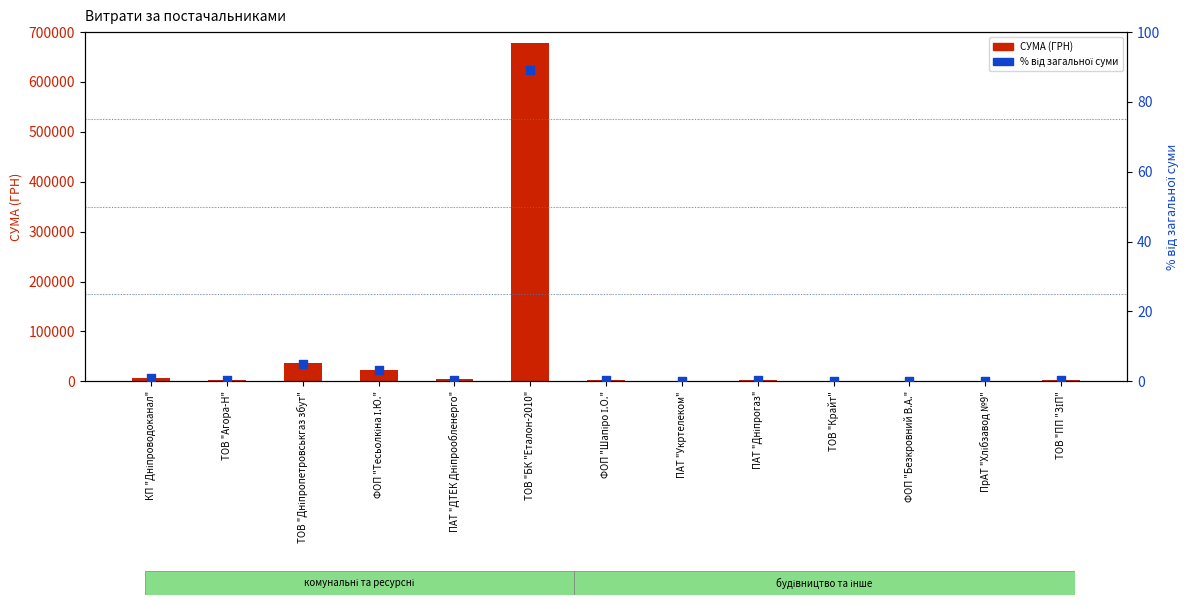

Is the value of СУМА (ГРН) at ПрАТ "Хлібзавод №9" greater than the value of % від загальної суми at ФОП "Тесьолкіна І.Ю."?

Yes